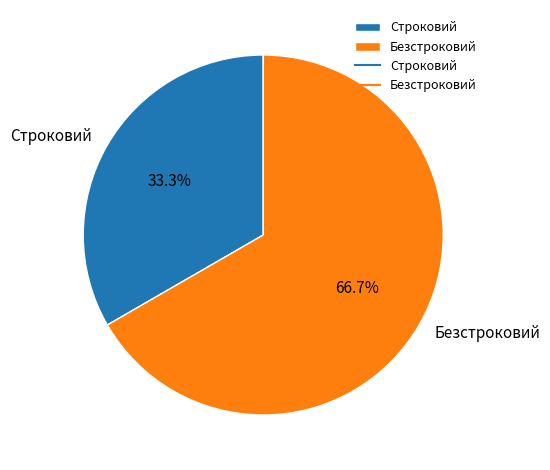

Which slice is the smallest?

Строковий